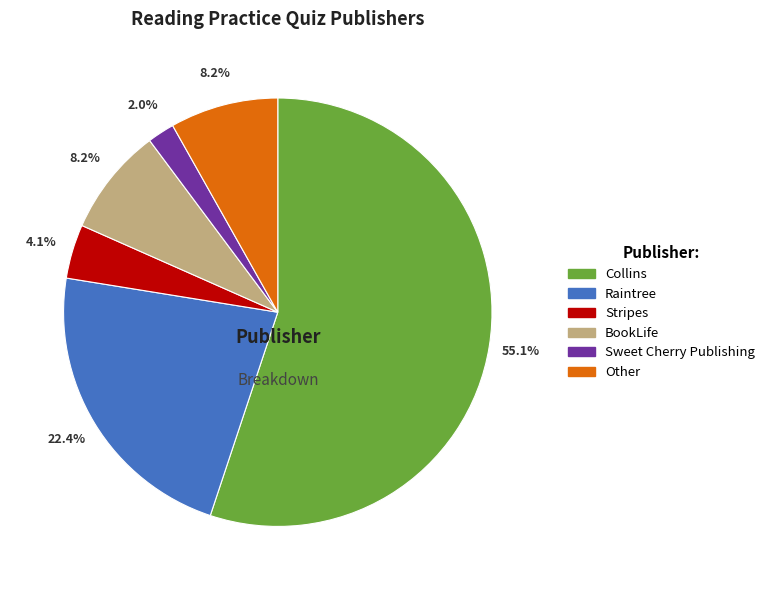

How many slices are in this pie chart?

6